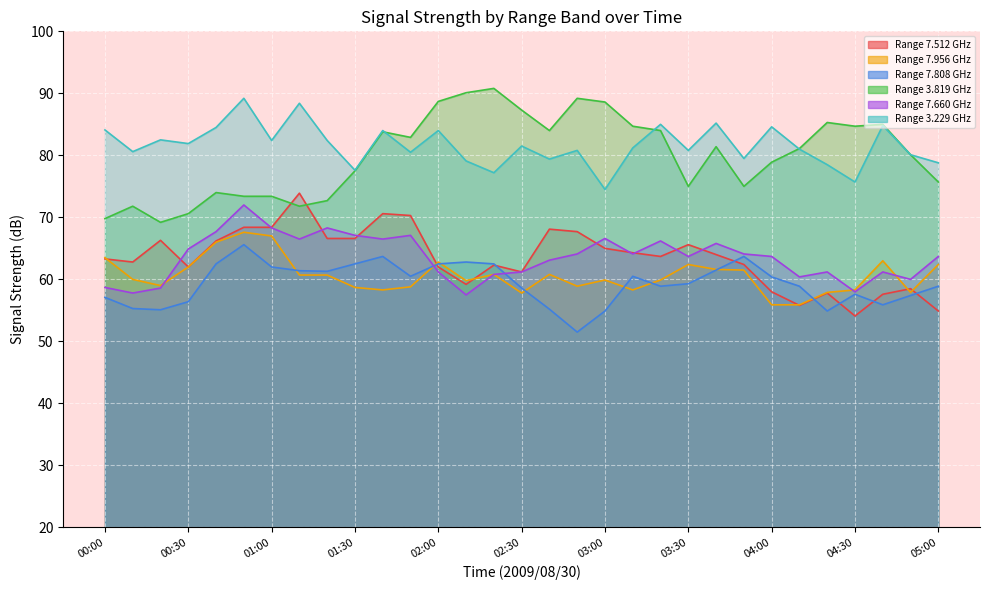

What is the average value of the   7.512 series?

63.5